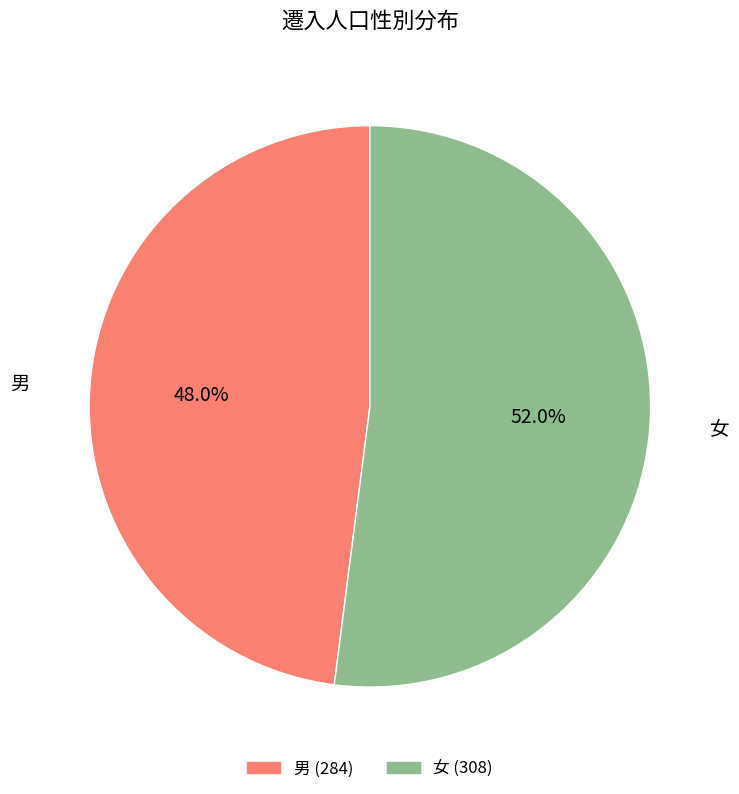

To the nearest percent, what is the average slice percentage?

50%